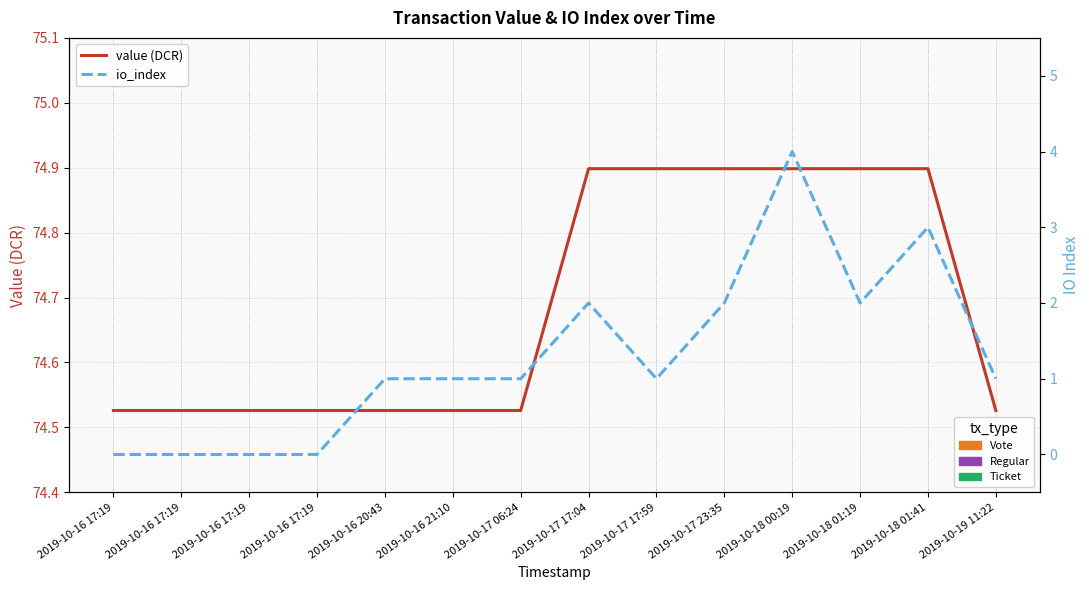

What is the sum of the io_index values at 2019-10-16 21:10 and 2019-10-16 17:19?

1.0